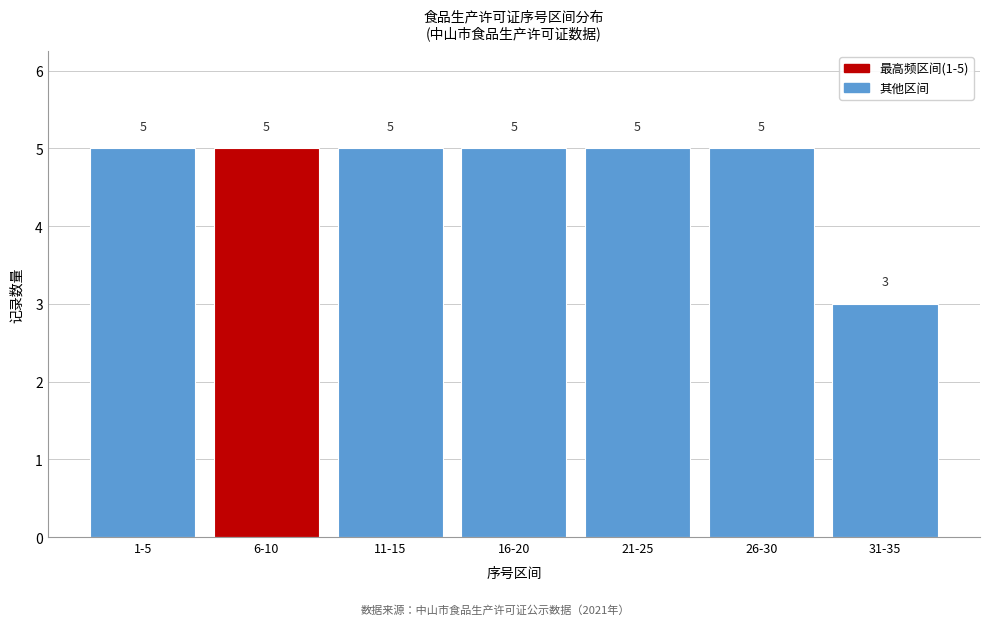

Reading left to right, what are all the values shown in this chart?

5	5	5	5	5	5	3